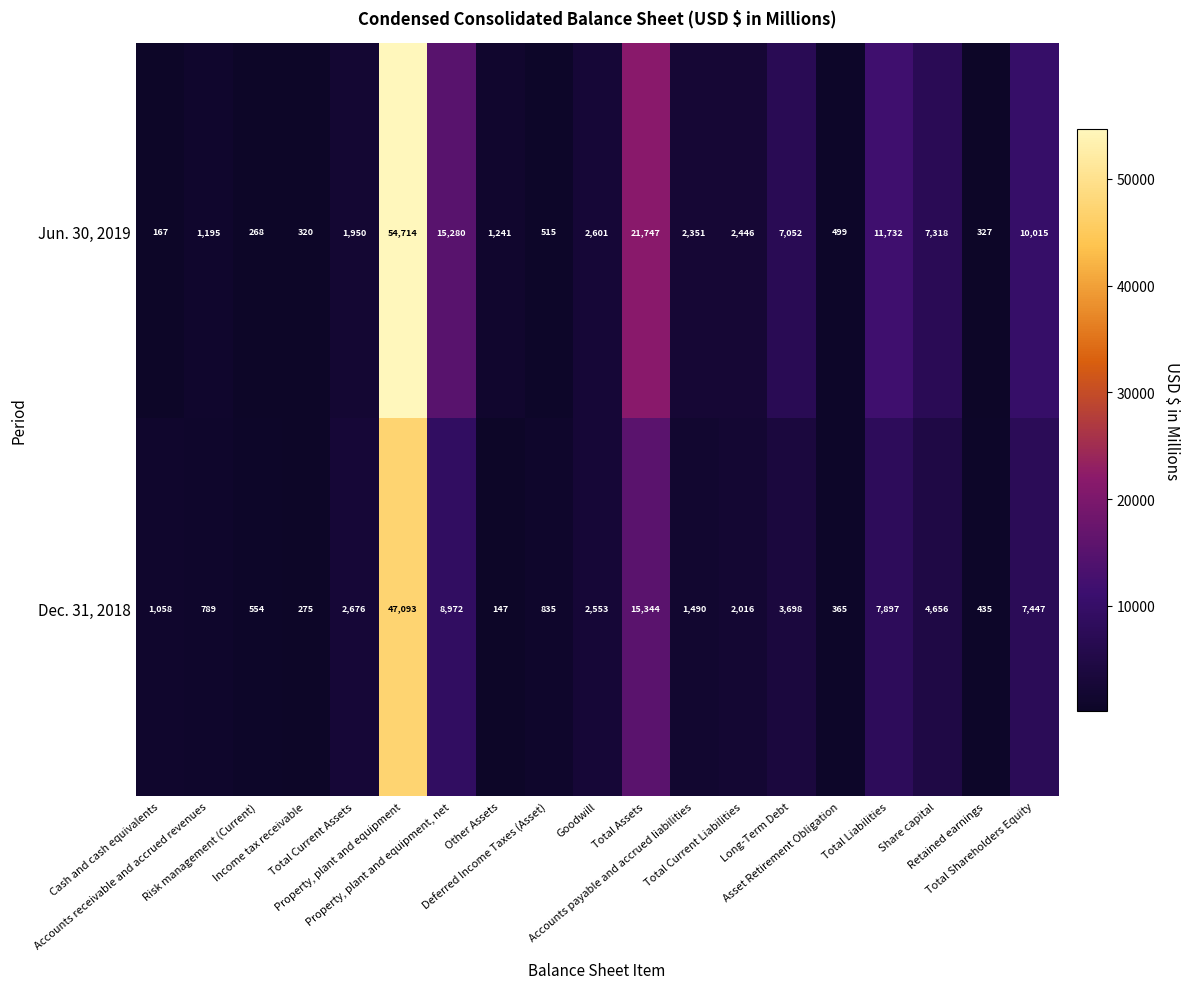

List the series in order of their peak value, highest first.

Jun. 30, 2019, Dec. 31, 2018